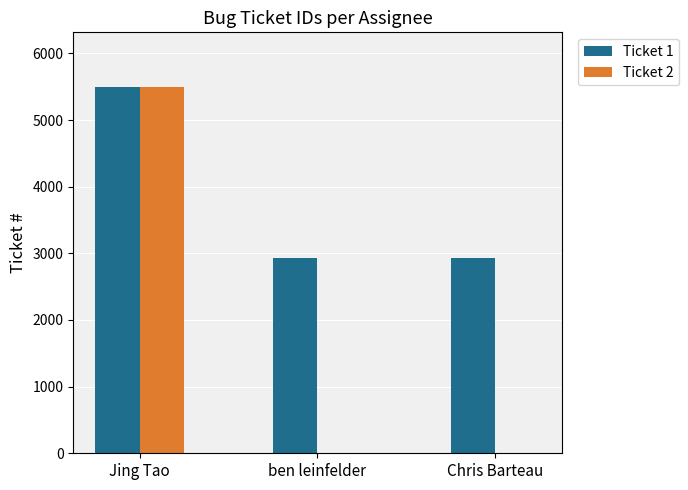

Which series changed the most between Jing Tao and Chris Barteau?

Ticket 2